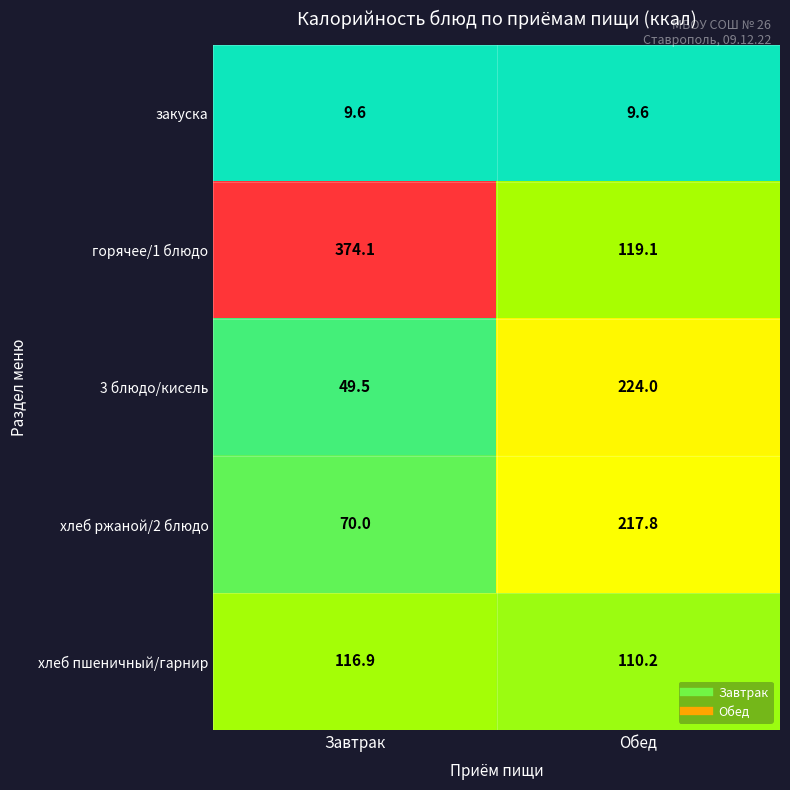

At Обед, list the series in order from largest to smallest.

3 блюдо/кисель, хлеб ржаной/2 блюдо, горячее/1 блюдо, хлеб пшеничный/гарнир, закуска